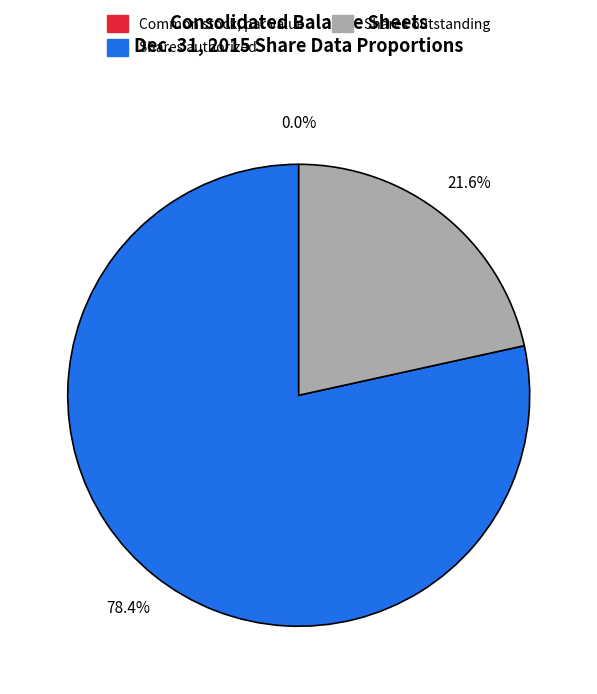

Which category has the biggest portion of the pie?

Common stock, shares authorized